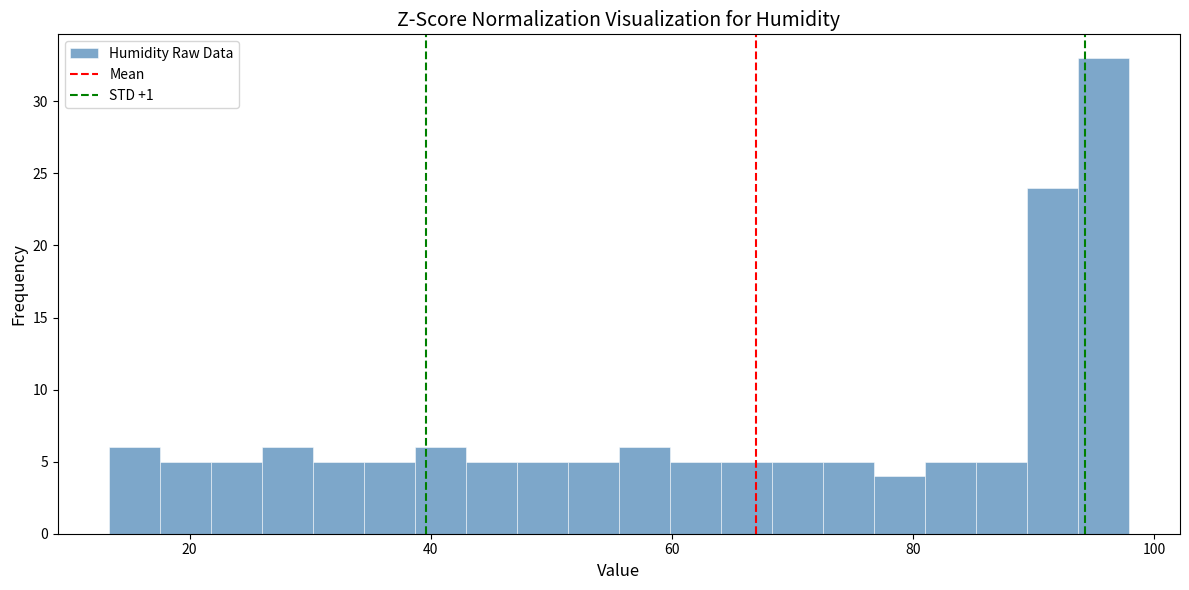

Read against the x-axis, roughly where is the centre of the tallest bar?

96